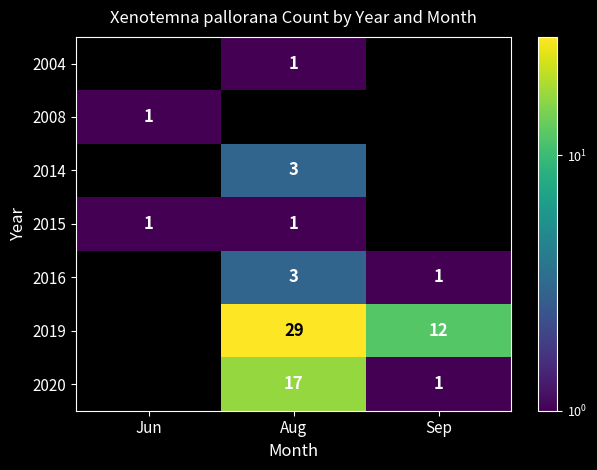

What is the smallest value displayed?

1.0